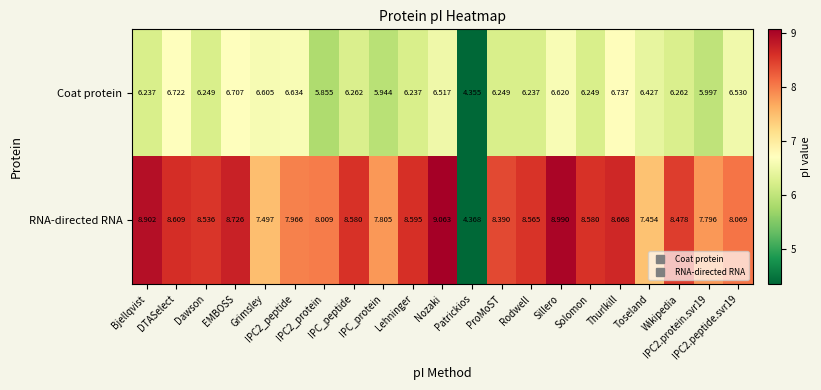

List the series in order of their overall mean, lowest first.

Coat protein, RNA-directed RNA